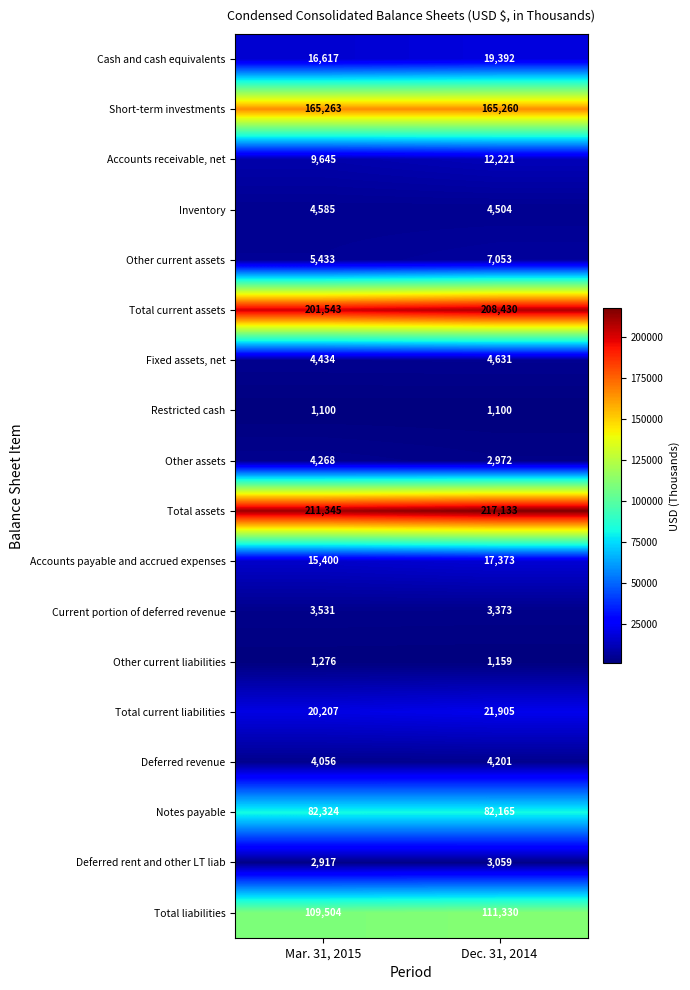

The Other current assets series shows 3687 at Mar. 31, 2015. True or false?

False